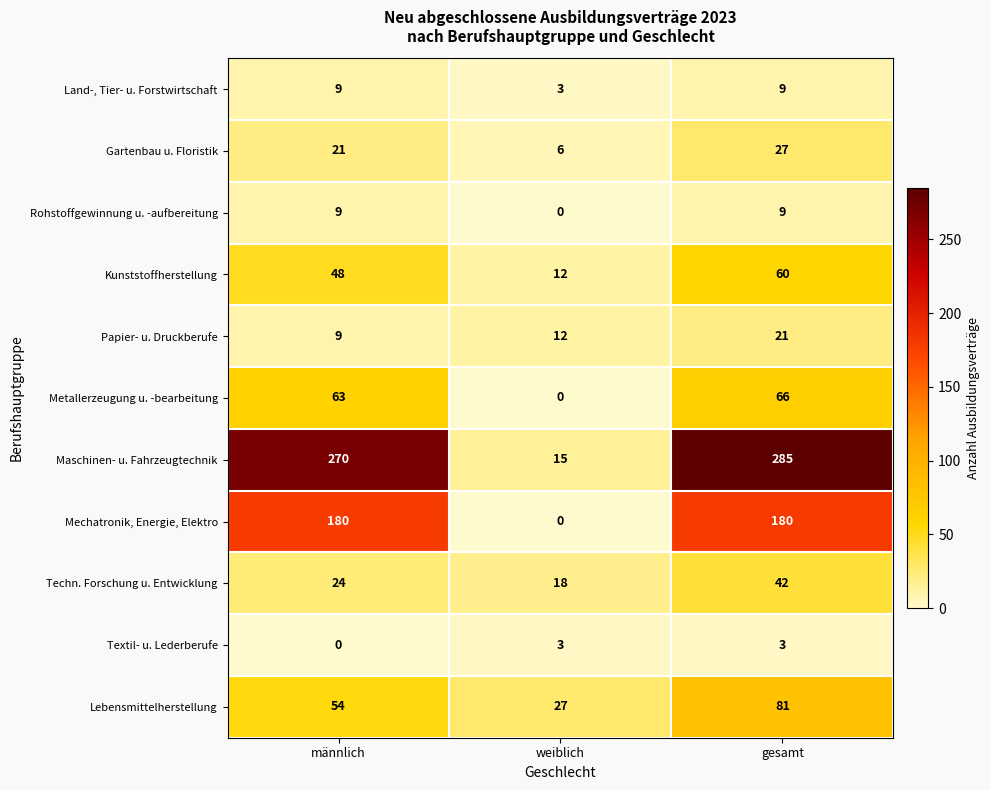

Rank the categories by Lebensmittelherstellung value from lowest to highest.

weiblich, männlich, gesamt